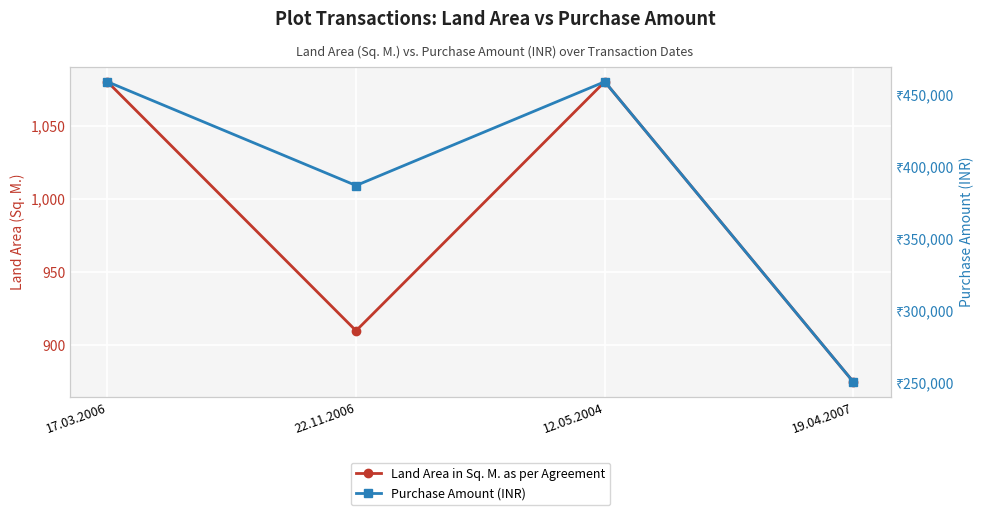

What position from the left is 12.05.2004?

3